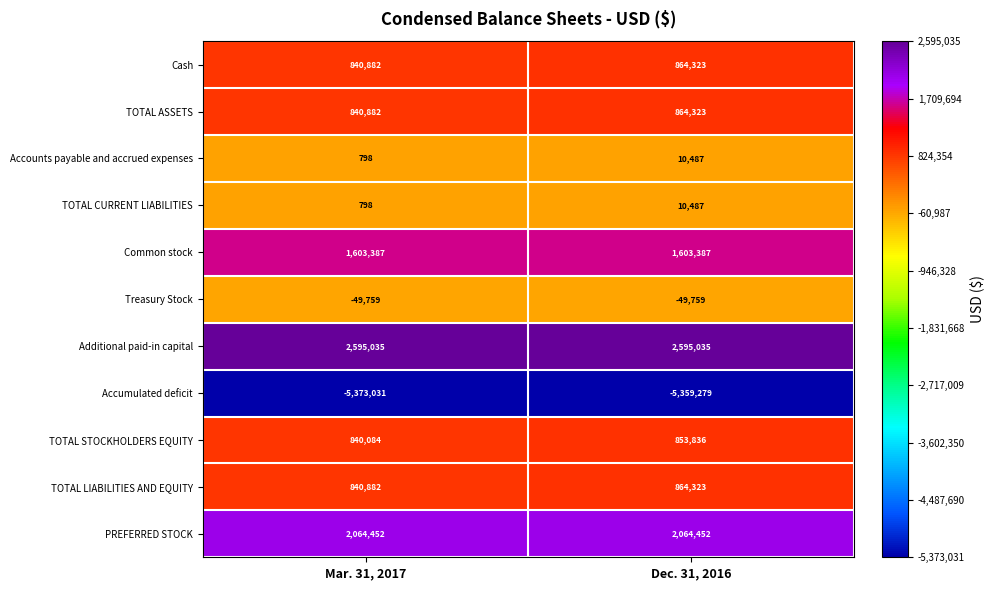

What is the minimum value shown in the chart?

-5373031